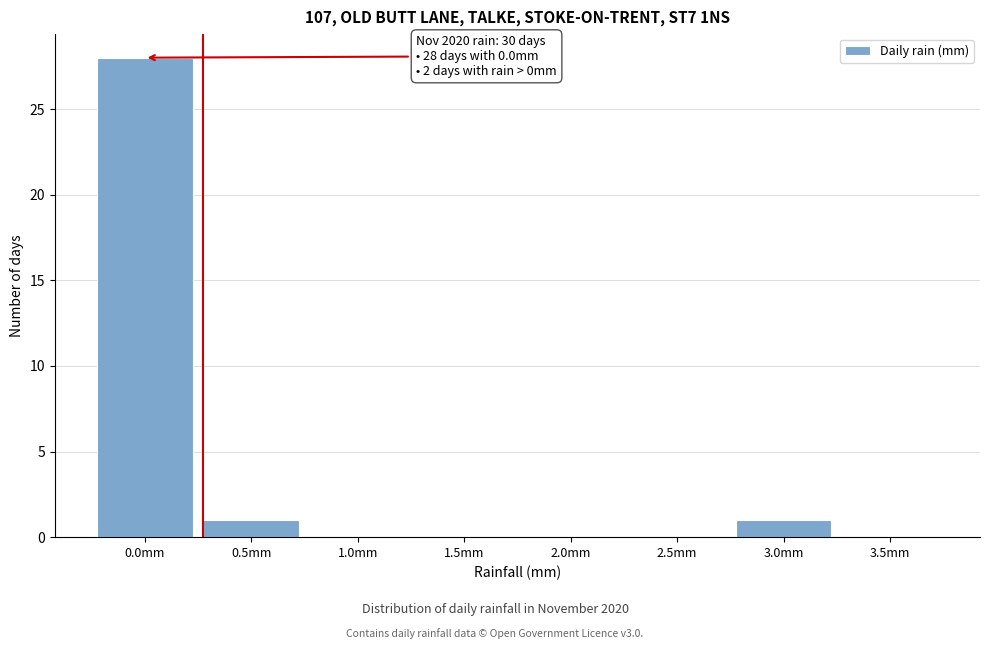

Reading left to right, list all the values displayed in this chart.

0.0mm=28	0.5mm=1	1.0mm=0	1.5mm=0	2.0mm=0	2.5mm=0	3.0mm=1	3.5mm=0